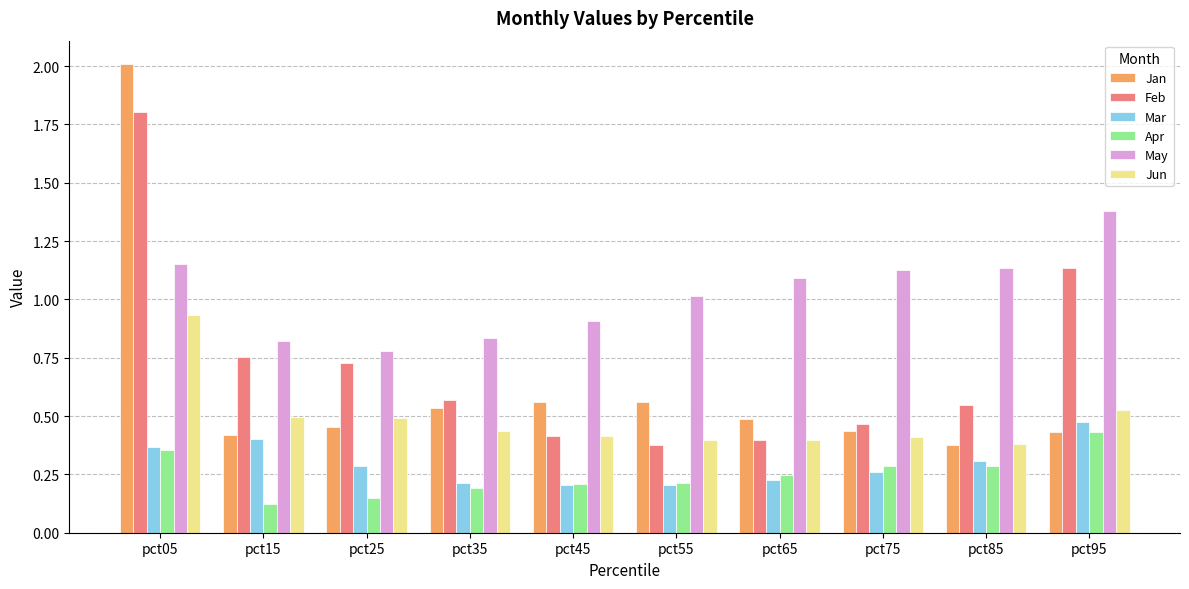

True or false: Feb has a value of 1.1 at pct05.

False